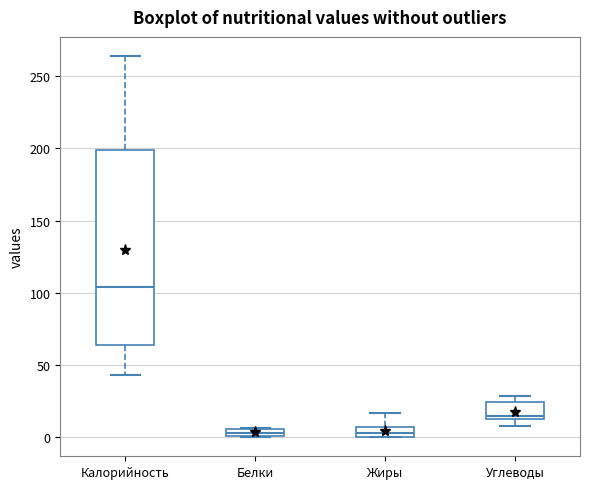

Where does the upper whisker of the box for Калорийность end on the y-axis? The values are not printed on the chart, so give them approximately, as read against the axis.

265